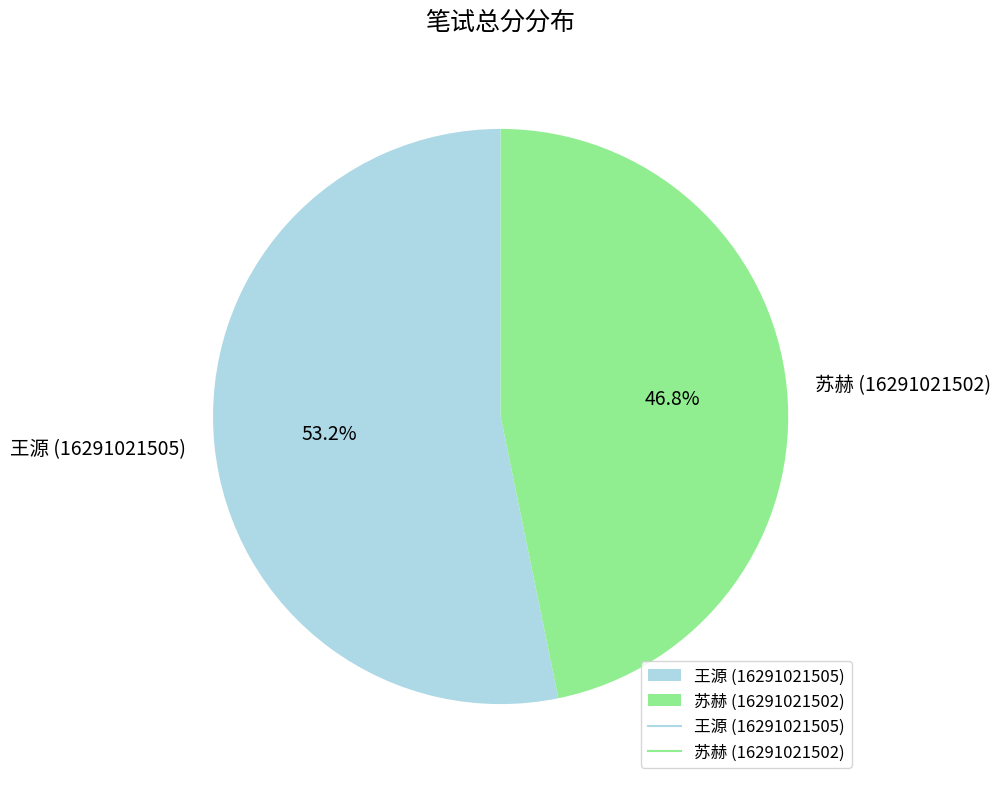

What is the ratio of the value at 苏赫 (16291021502) to the value at 王源 (16291021505)?

0.9